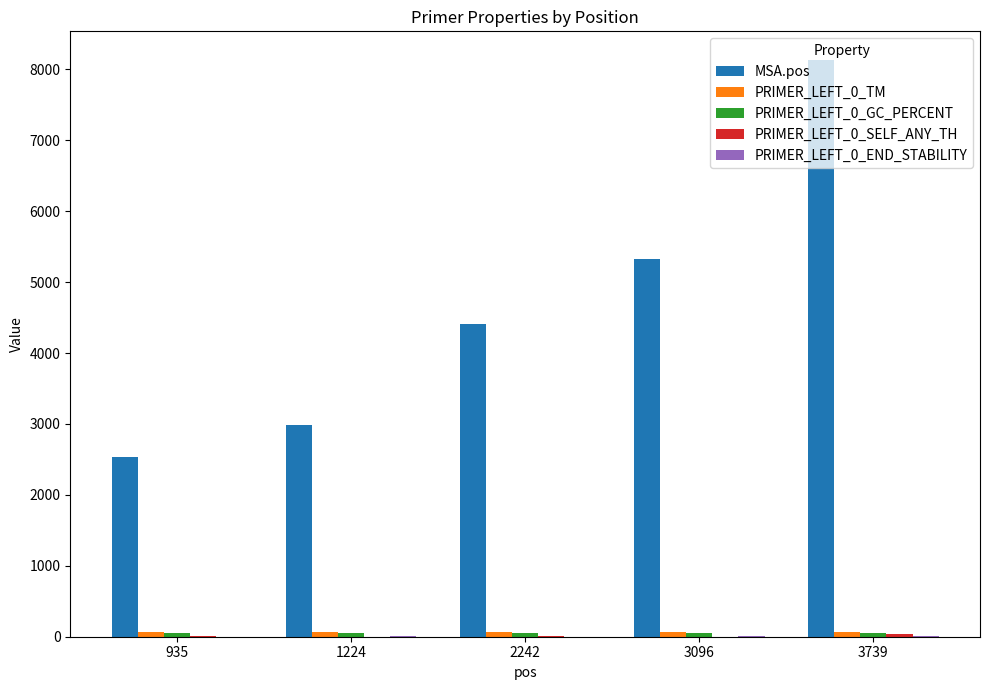

Between 935 and 2242, which series saw the biggest shift?

MSA.pos